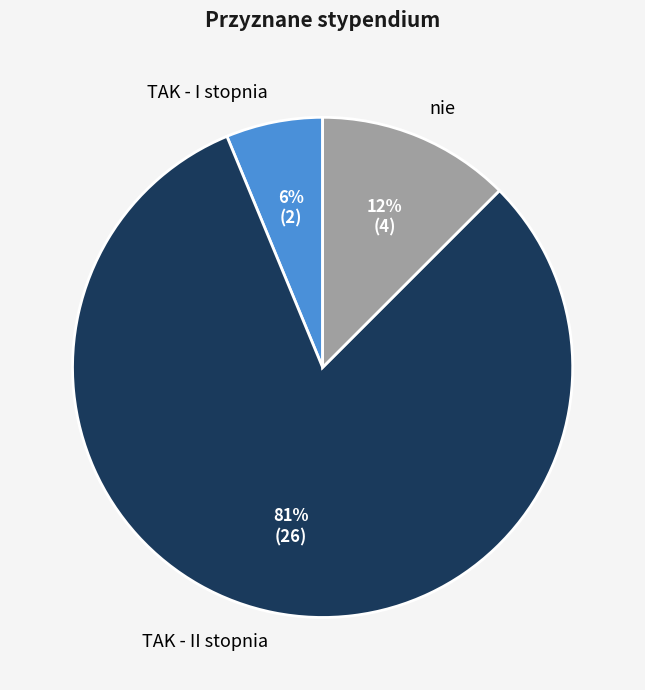

What is the majority slice?

TAK - II stopnia